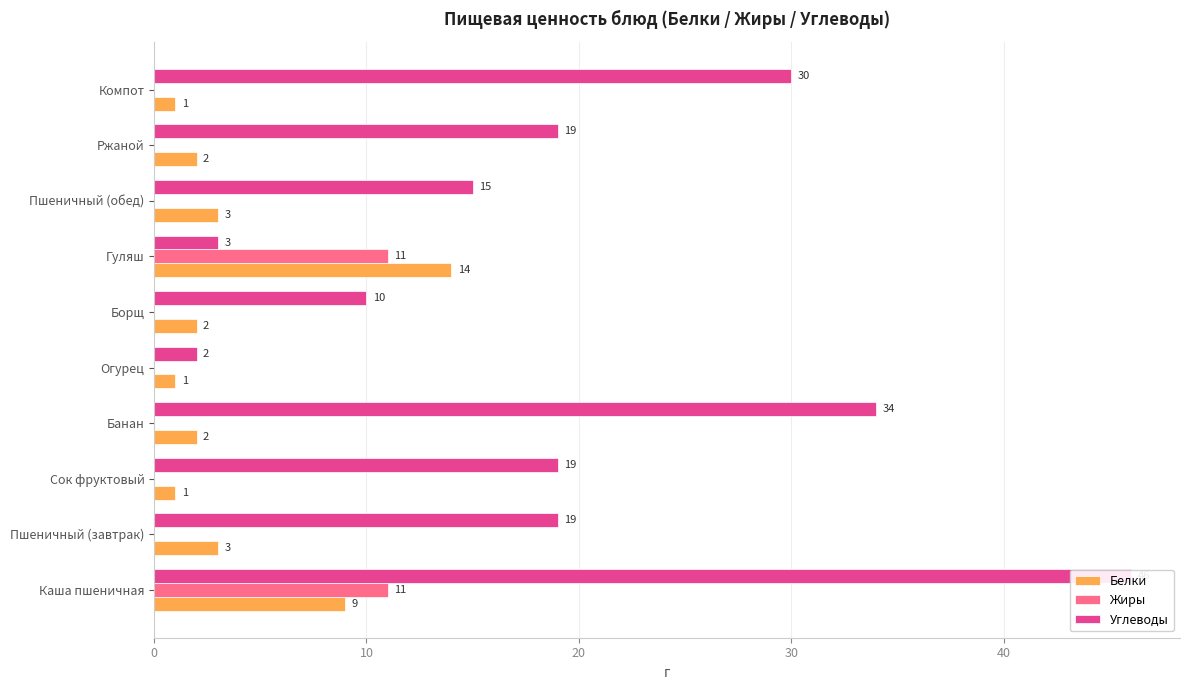

Are the bars horizontal?

Yes